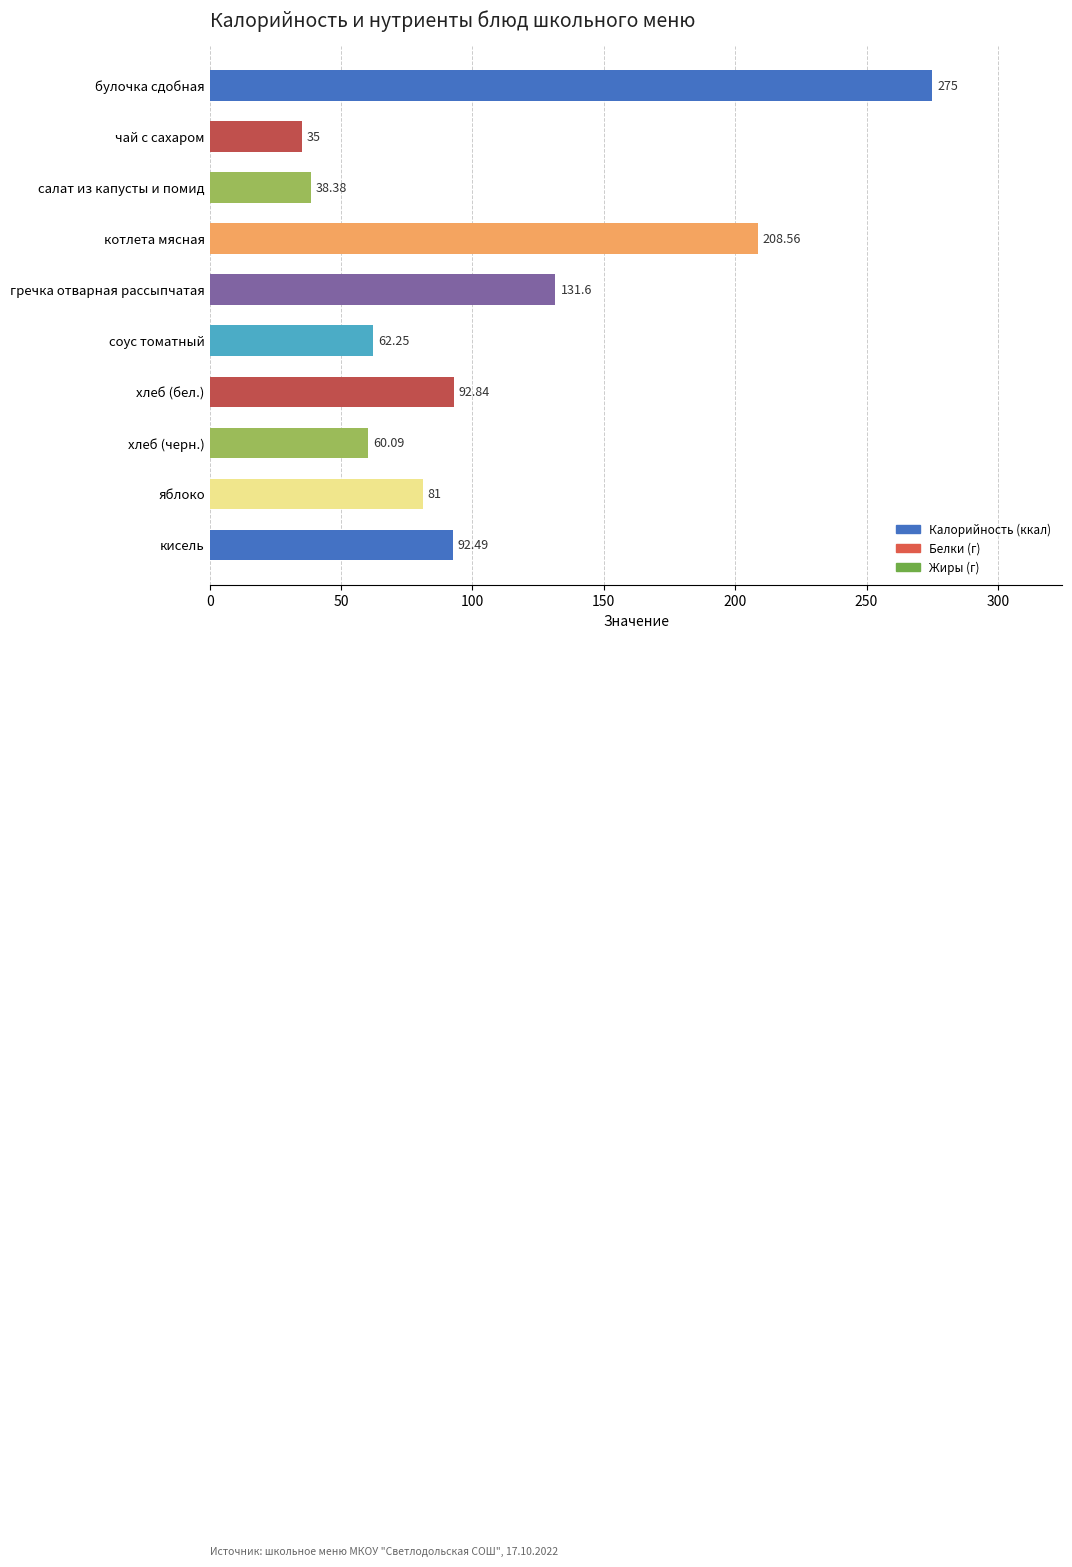

List the labels in order of value, largest first.

булочка сдобная, котлета мясная, гречка отварная рассыпчатая, хлеб (бел.), кисель, яблоко, соус томатный, хлеб (черн.), салат из капусты и помид, чай с сахаром